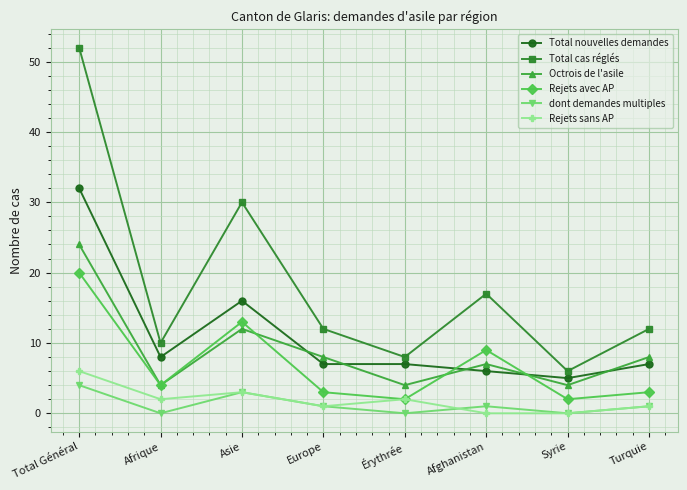

Read the Rejets sans AP value at Turquie.

1